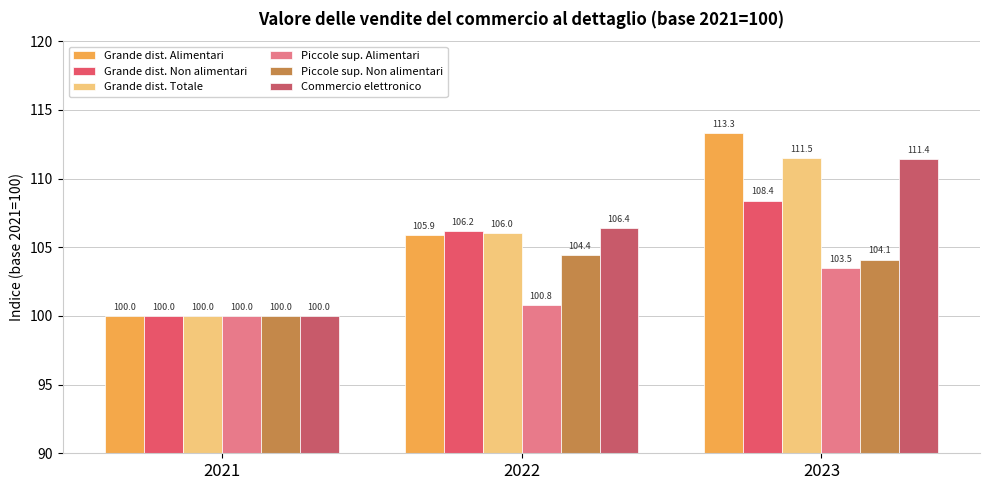

The value of Piccole sup. Alimentari at 2023 is 185.1. True or false?

False